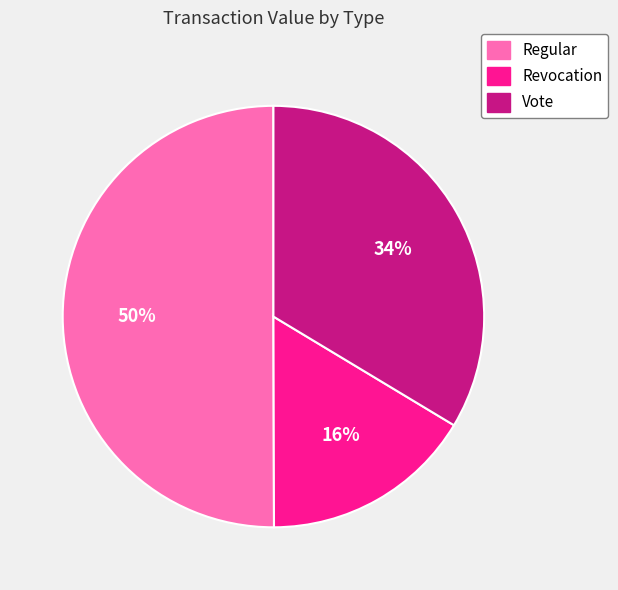

Is Vote the majority of the pie?

No